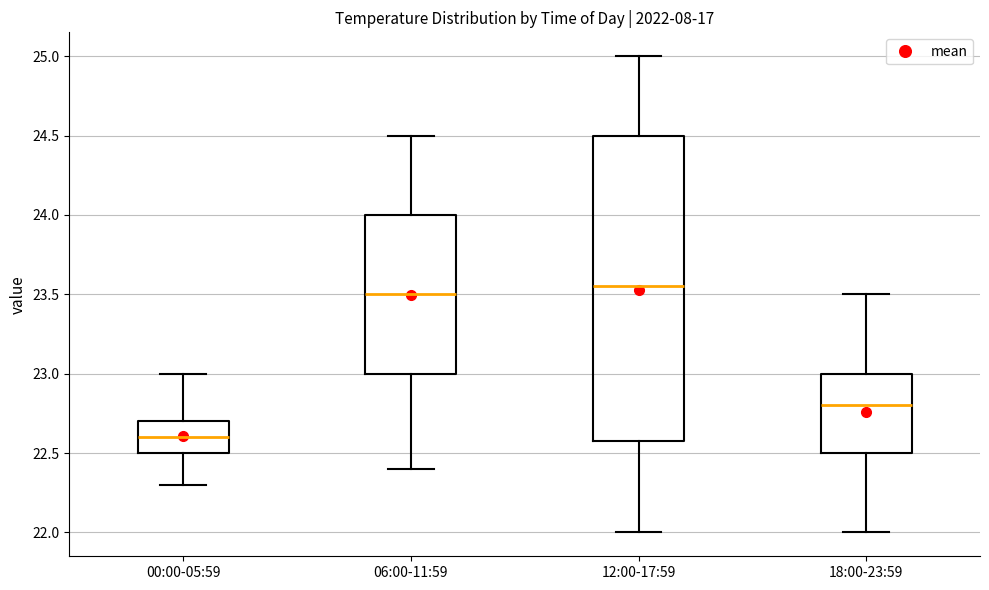

Reading left to right, transcribe this box plot: for each box, give where its median line is, the range the box spans, and where its two whiskers end, as read against the y-axis. The values are not printed on the chart, so give them approximately, as read against the axis.

00:00-05:59: median 22.60, box 22.50 to 22.70, whiskers 22.30 to 23.00
06:00-11:59: median 23.50, box 23.00 to 24.00, whiskers 22.40 to 24.50
12:00-17:59: median 23.55, box 22.60 to 24.50, whiskers 22.00 to 25.00
18:00-23:59: median 22.80, box 22.50 to 23.00, whiskers 22.00 to 23.50